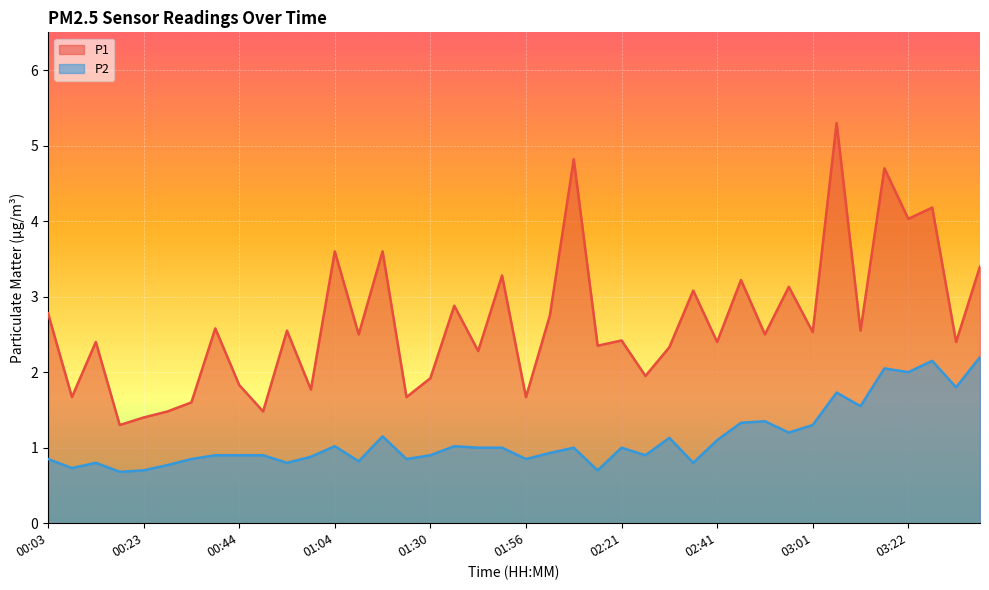

Reading right to left, extract all data points from this chart.

P1: 3.4	2.4	4.2	4.0	4.7	2.5	5.3	2.5	3.1	2.5	3.2	2.4	3.1	2.3	1.9	2.4	2.4	4.8	2.8	1.7	3.3	2.3	2.9	1.9	1.7	3.6	2.5	3.6	1.8	2.5	1.5	1.8	2.6	1.6	1.5	1.4	1.3	2.4	1.7	2.8
P2: 2.2	1.8	2.1	2.0	2.0	1.6	1.7	1.3	1.2	1.4	1.3	1.1	0.8	1.1	0.9	1.0	0.7	1.0	0.9	0.8	1.0	1.0	1.0	0.9	0.8	1.1	0.8	1.0	0.9	0.8	0.9	0.9	0.9	0.8	0.8	0.7	0.7	0.8	0.7	0.8